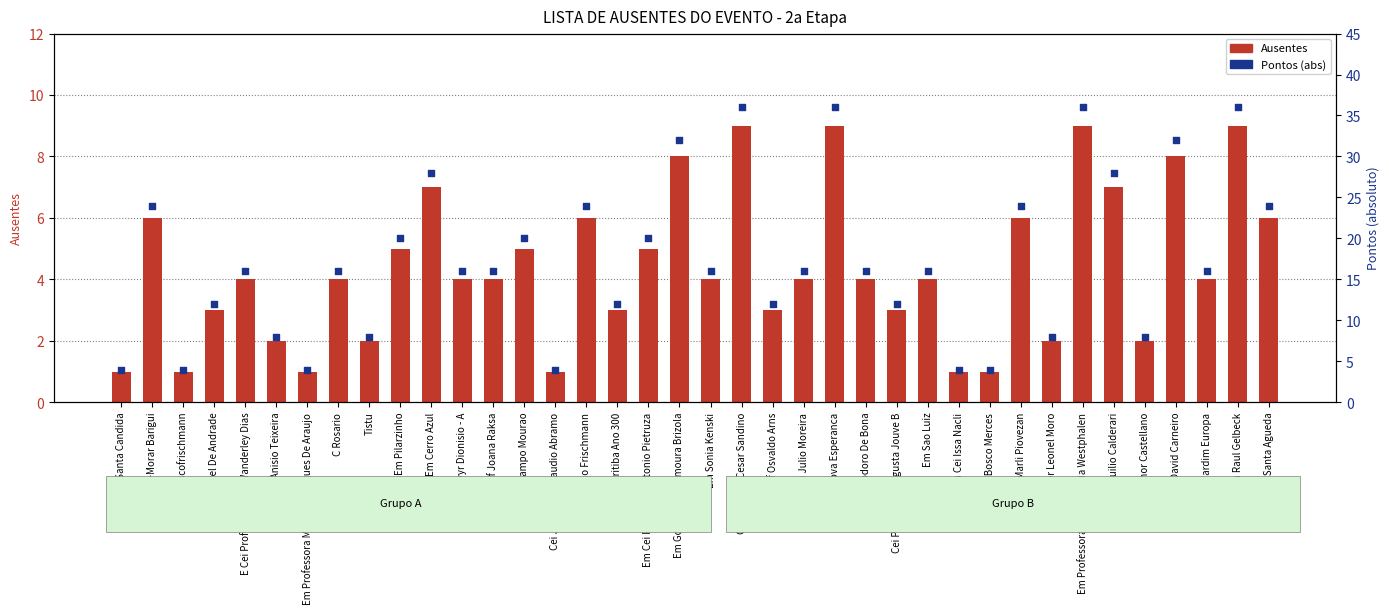

Which series has the largest total across all categories?

Pontos (abs)